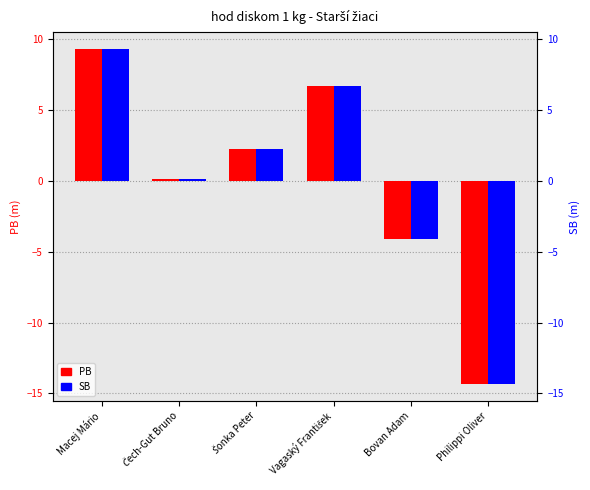

What is the lowest value of the SB (dev from mean) series?

-14.3